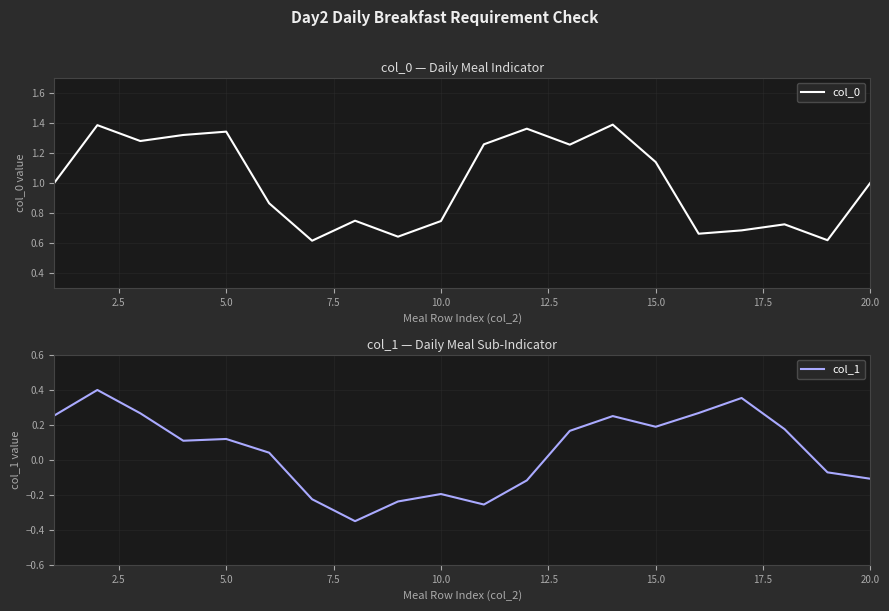

True or false: col_0 has more than 1 interior local peaks.

True